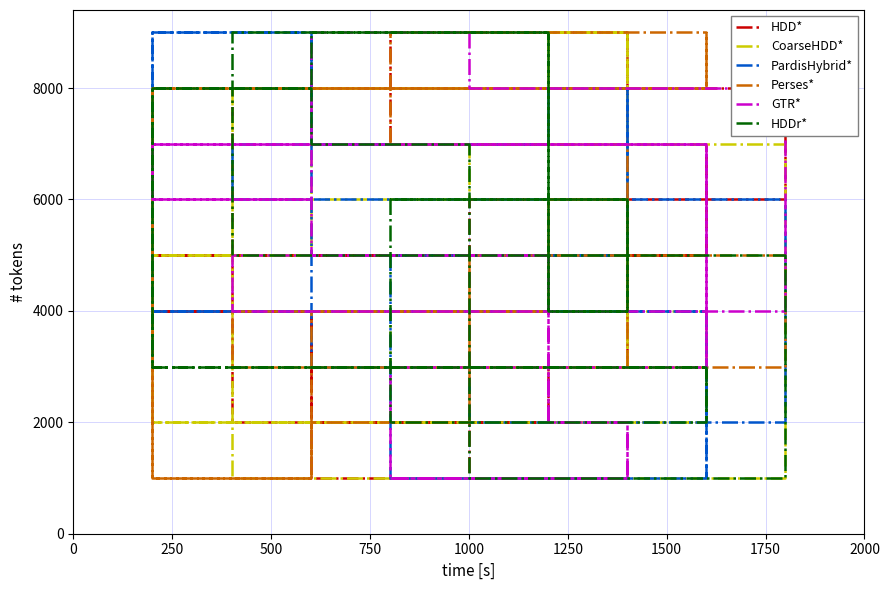

Reading left to right, transcribe all the data shown in this chart.

HDD*: 9000	3000	2000	4000	5000	7000	9000	3000	2000	8000	6000	1000	4000	5000	7000
CoarseHDD*: 3000	9000	8000	5000	2000	4000	3000	9000	8000	1000	7000	6000	5000	2000	4000
PardisHybrid*: 5000	8000	7000	9000	4000	1000	5000	8000	7000	6000	2000	3000	9000	4000	1000
Perses*: 3000	6000	4000	1000	8000	9000	7000	6000	4000	3000	5000	2000	1000	8000	9000
GTR*: 1000	2000	5000	6000	7000	3000	1000	2000	5000	4000	8000	9000	6000	7000	3000
HDDr*: 6000	4000	9000	8000	3000	2000	6000	4000	9000	5000	1000	7000	8000	3000	2000